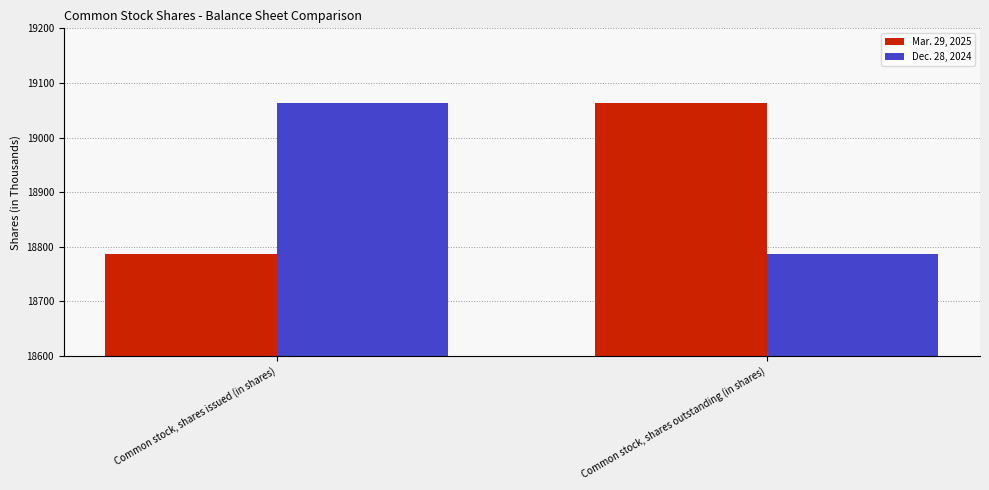

Are the bars horizontal?

No